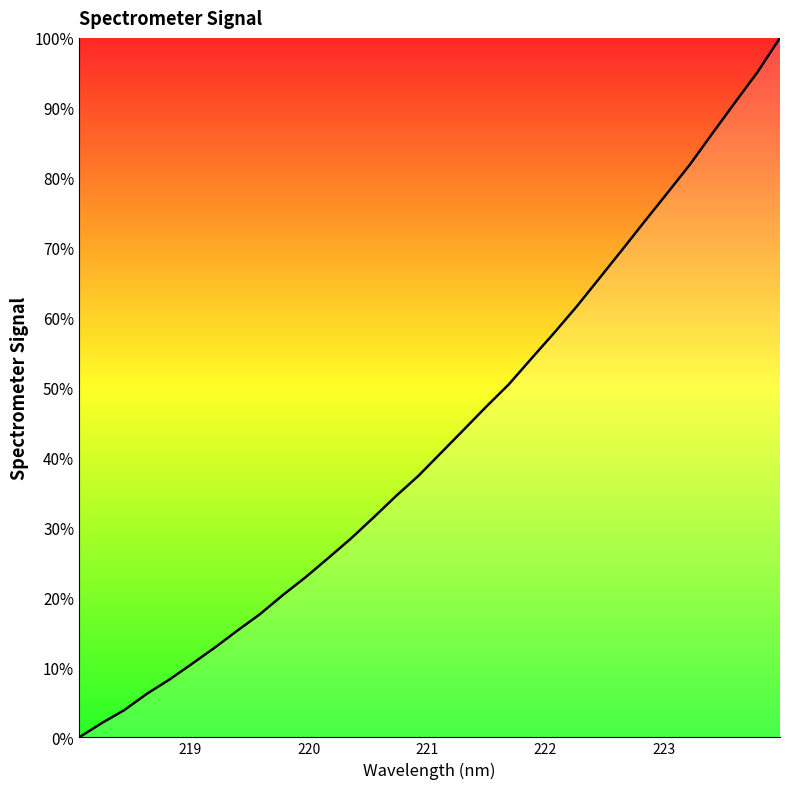

What is the maximum value shown in the chart?

100.0